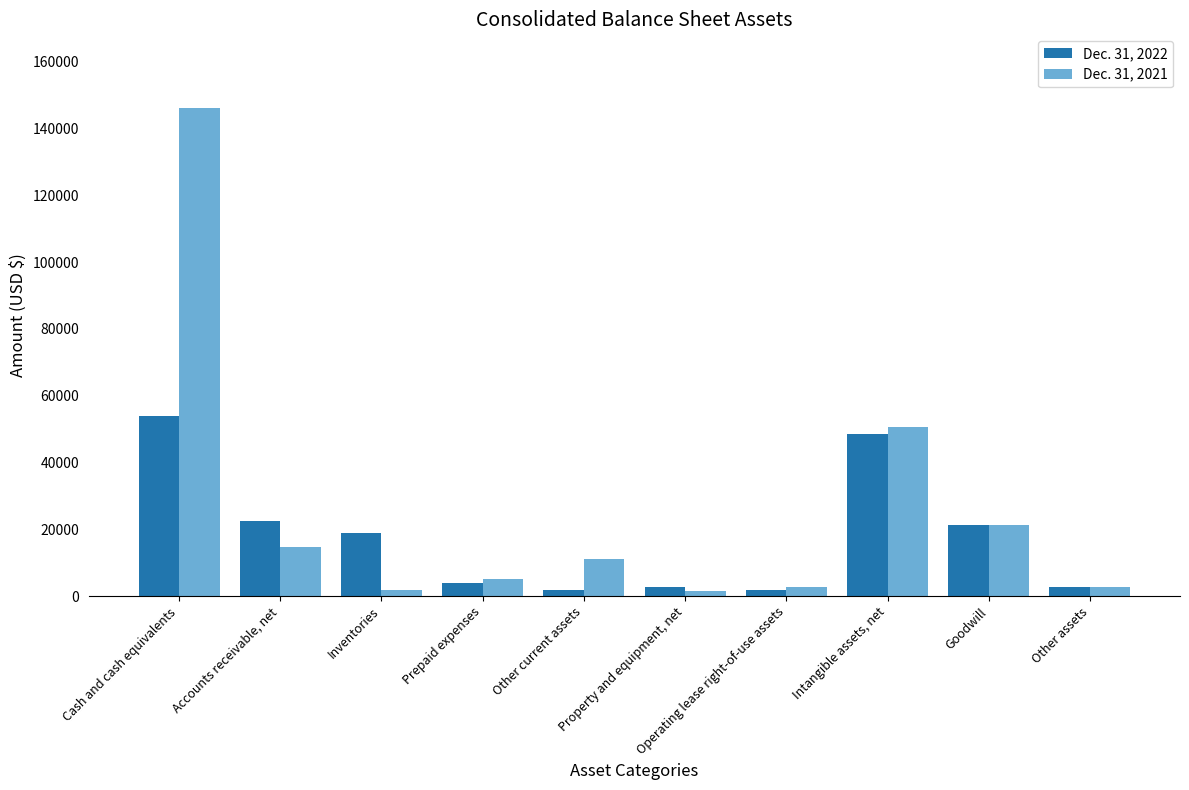

Which series has the largest range (max minus min)?

Dec. 31, 2021